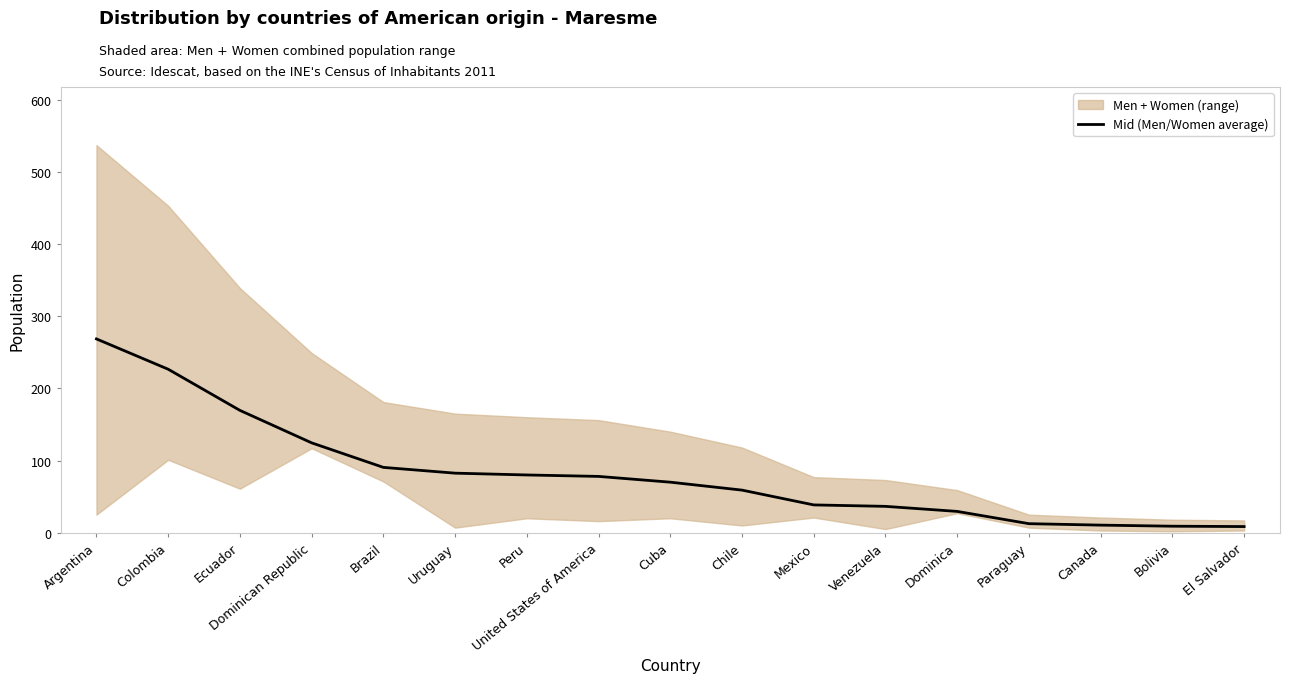

What is the value of the 7th point from the left?

80.0